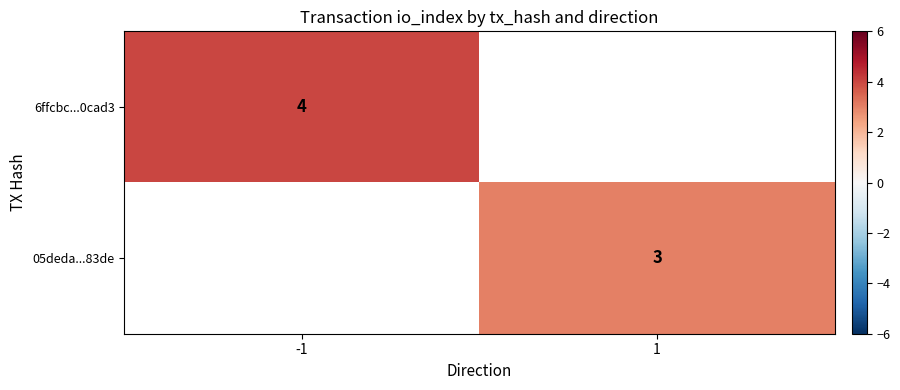

True or false: 6ffcbc...0cad3 has a value of 2 at -1.

False